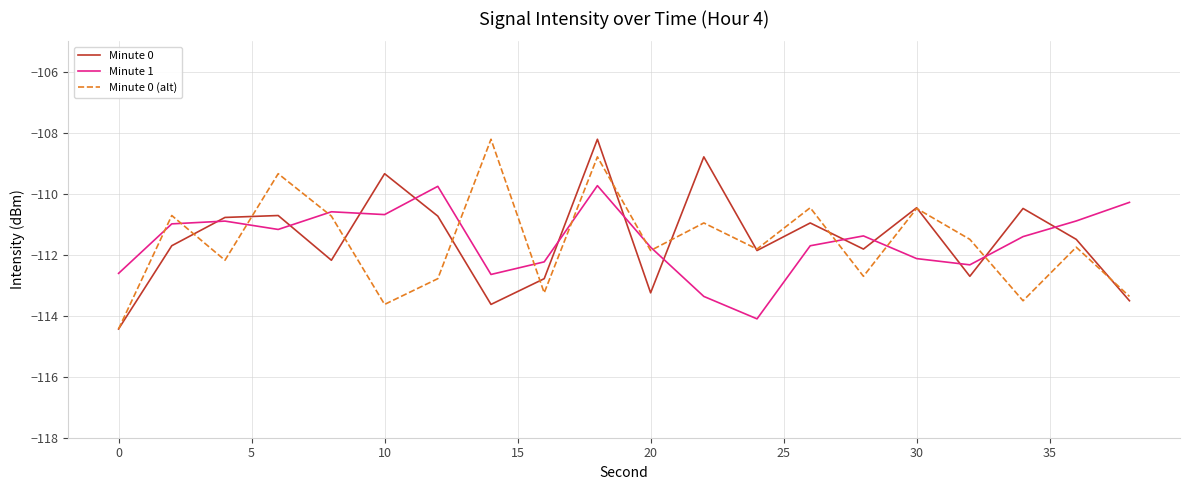

At how many categories does at least one series exceed -112?

18